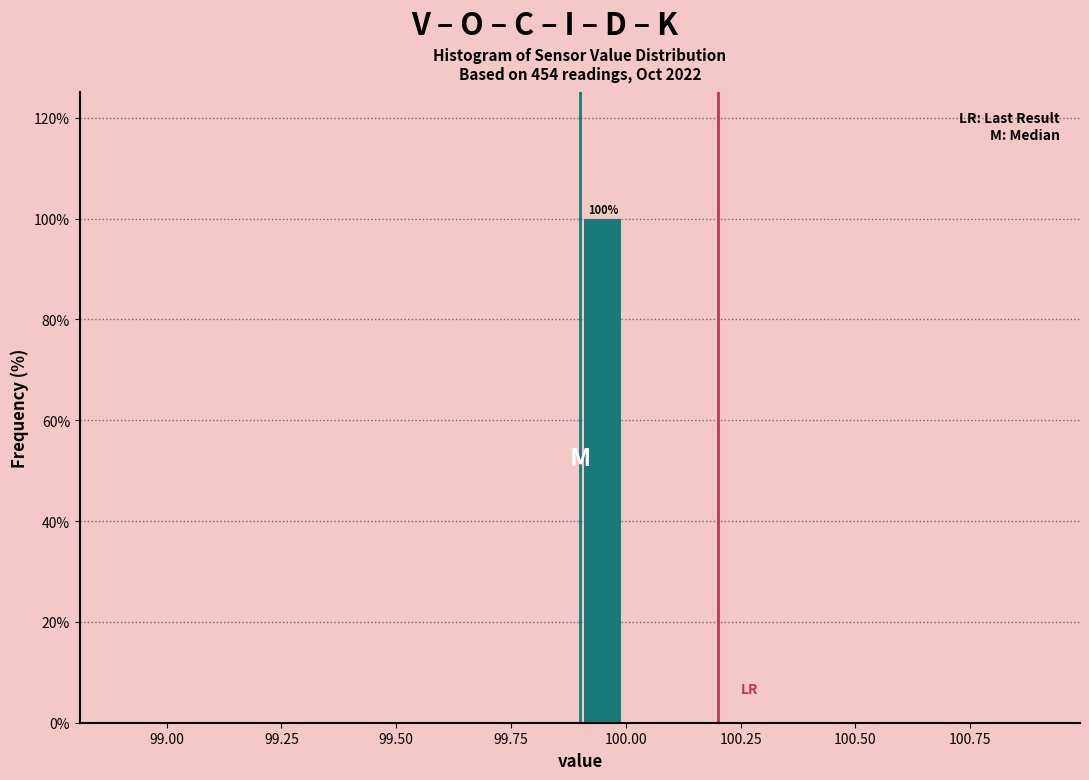

Around what value on the x-axis is the tallest bar? Give the approximate position of its centre, as read against the axis.

99.95